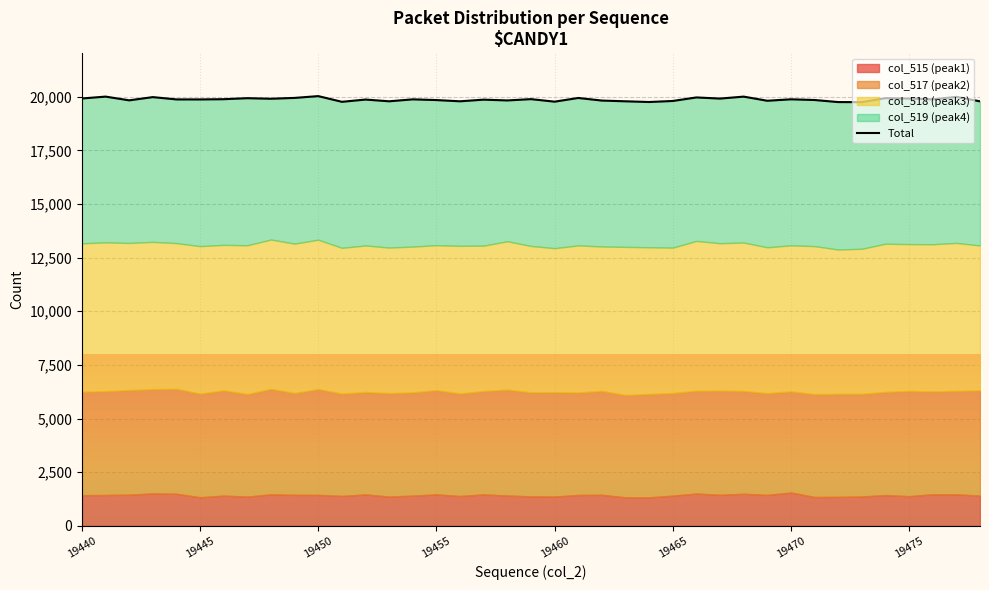

Read the value at 16, to the nearest 10.

19790